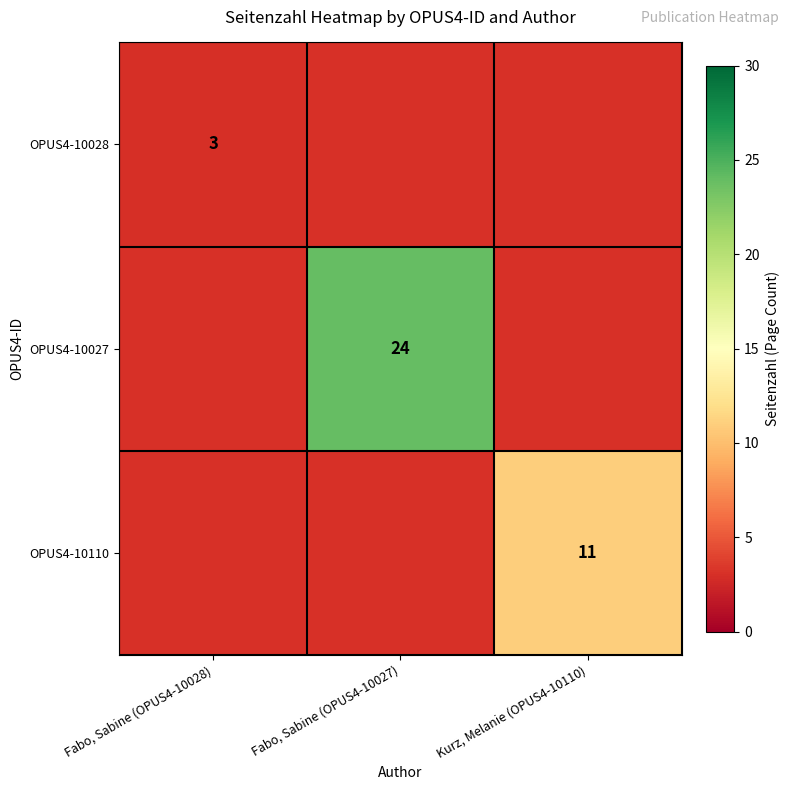

The value of OPUS4-10110 at Kurz, Melanie (OPUS4-10110) is 6. True or false?

False